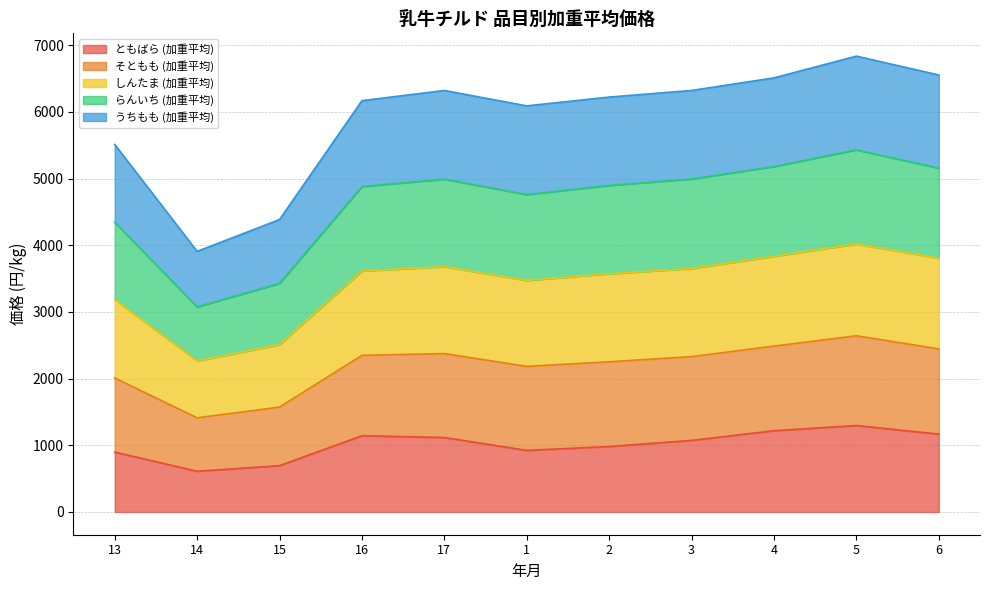

How many lines are shown in the chart?

5